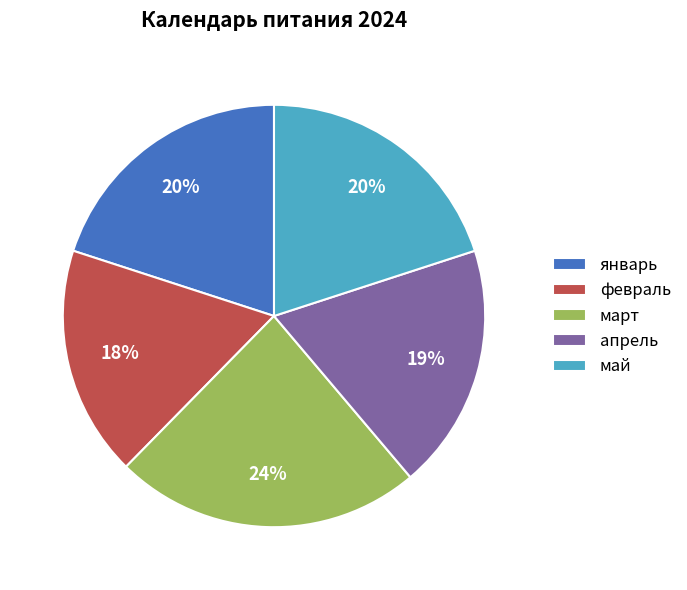

To the nearest percent, what portion does март represent?

24%